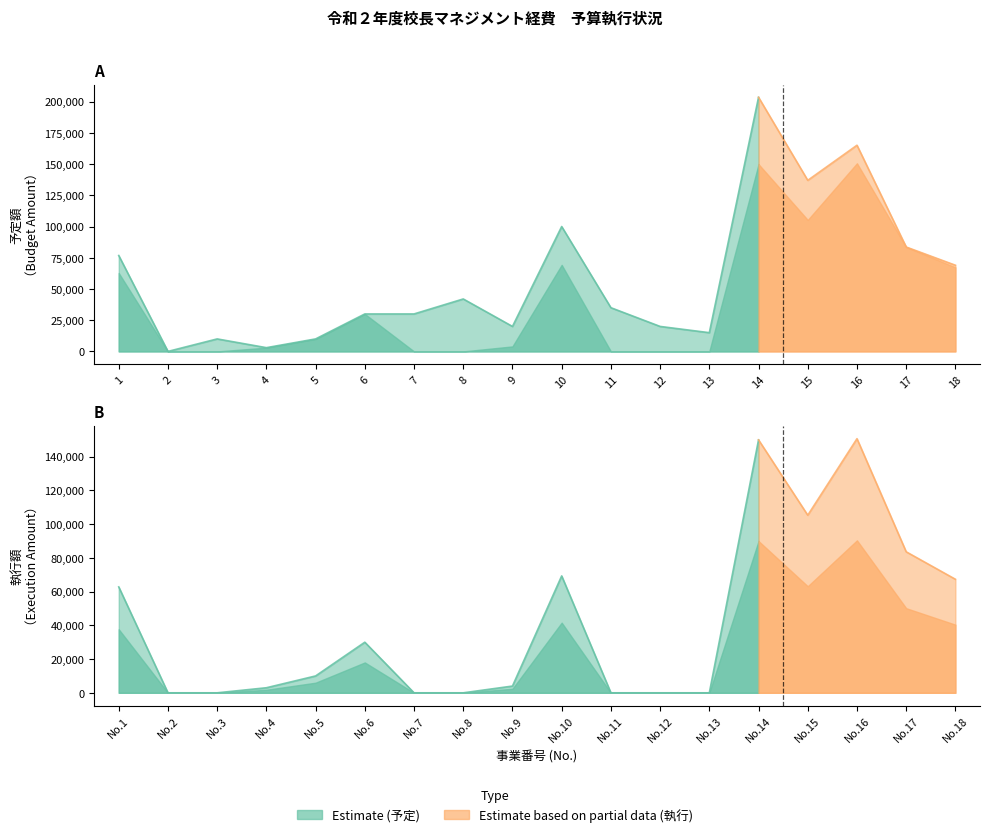

True or false: 予定小計 has a value of 137000 at 15.

True